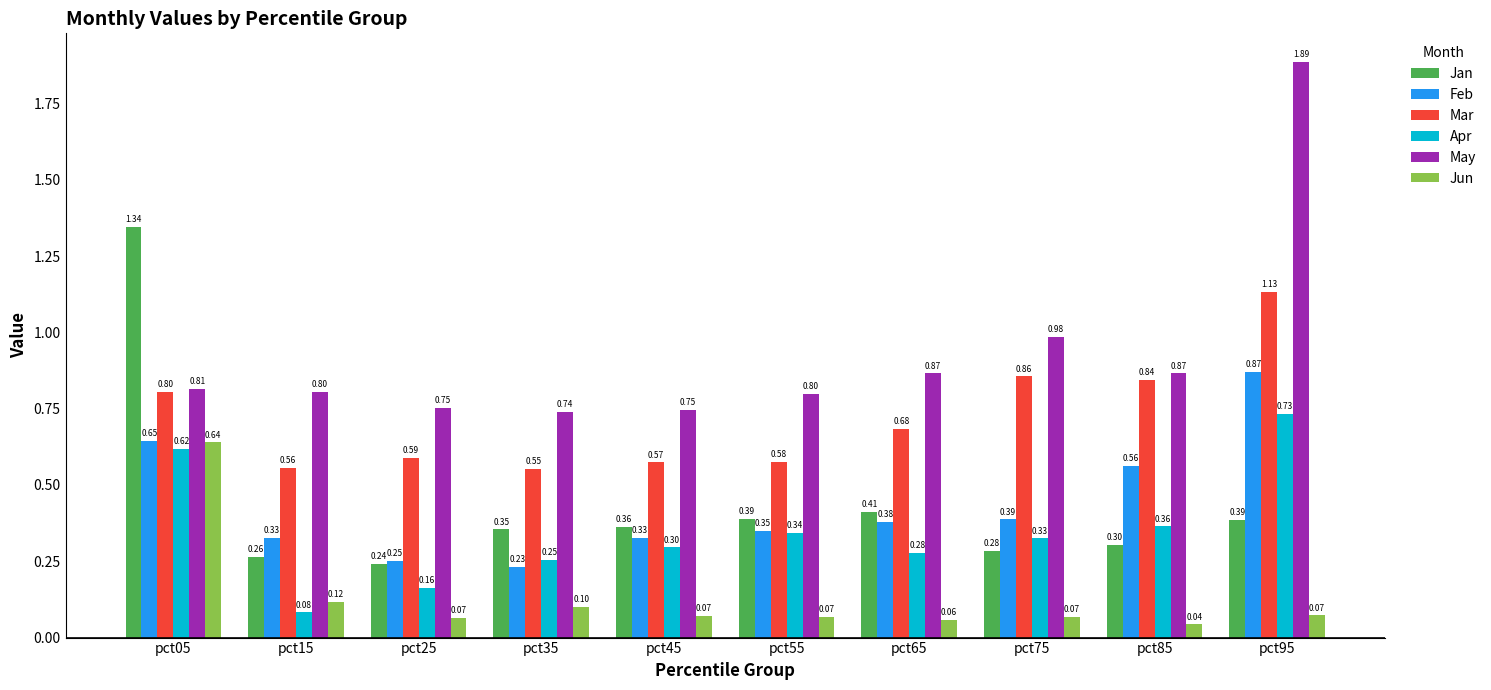

What is the approximate value of Jun at pct65?

0.1